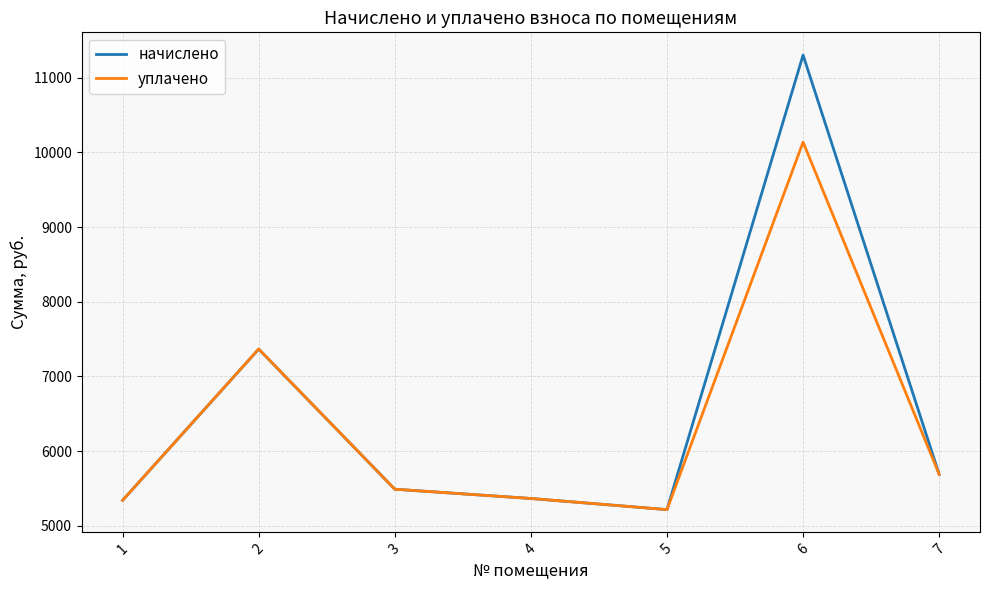

The уплачено series shows 5216.4 at 5. True or false?

True